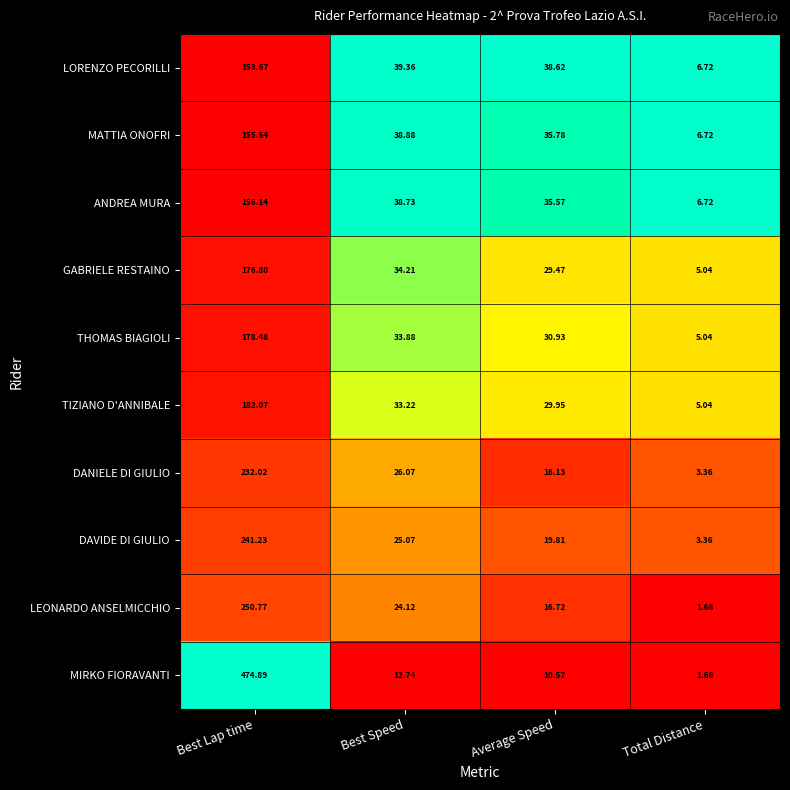

Rank the categories by GABRIELE RESTAINO value from lowest to highest.

Total Distance, Average Speed, Best Speed, Best Lap time